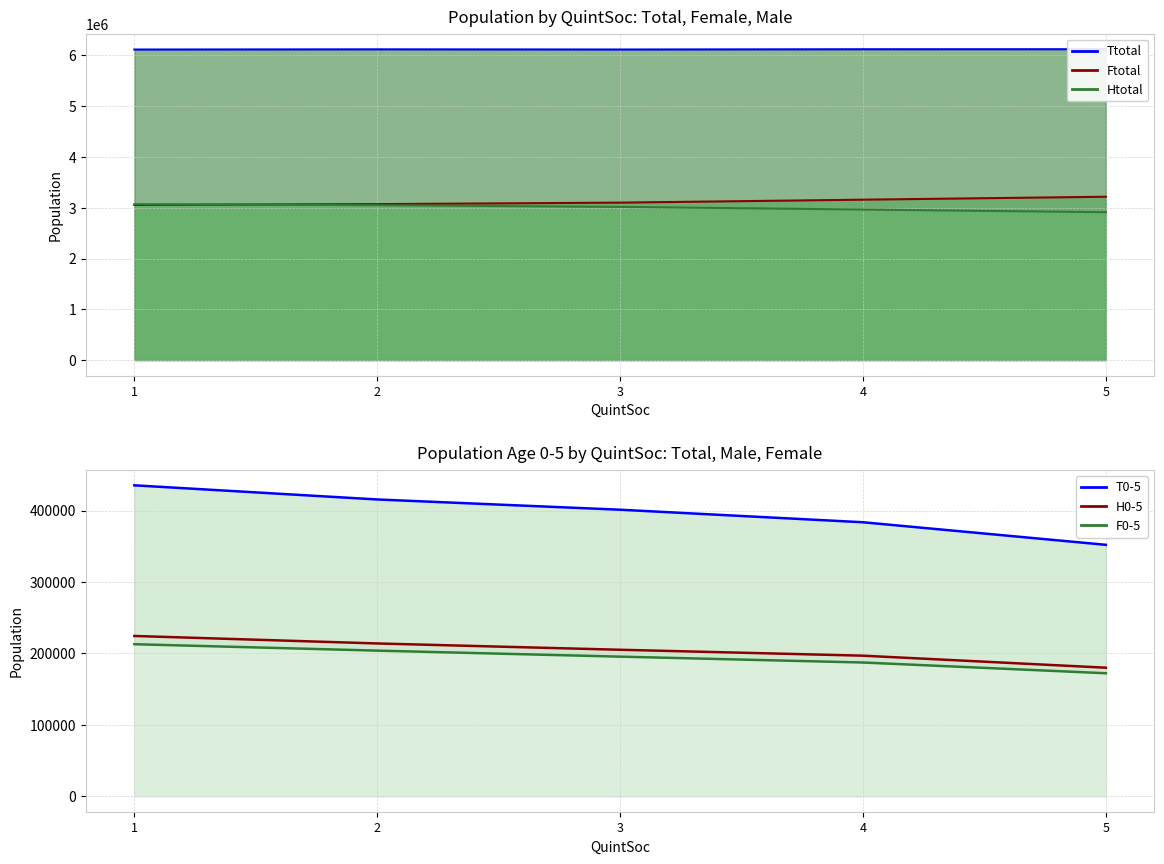

True or false: Ftotal and Ttotal intersect in this chart.

False